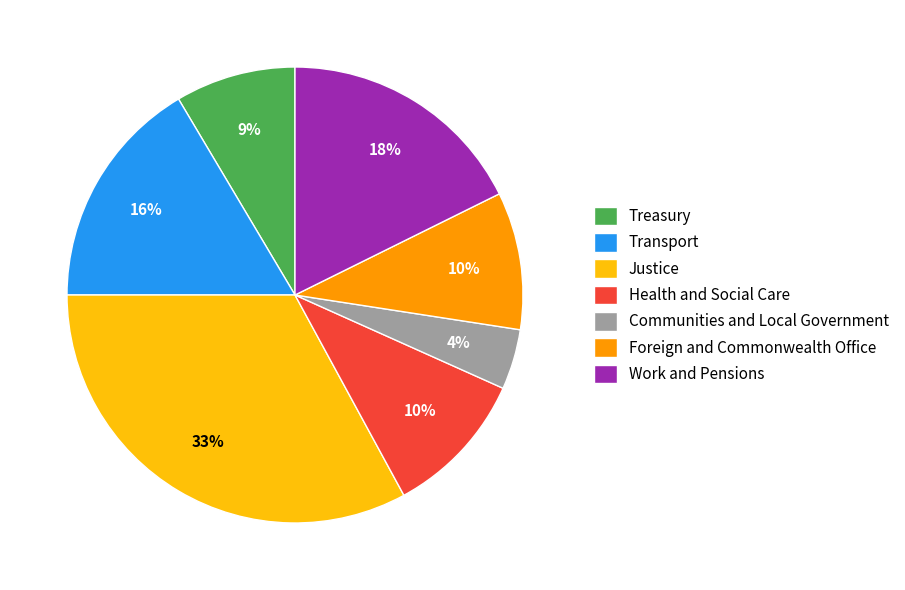

Does any single category account for the majority?

No